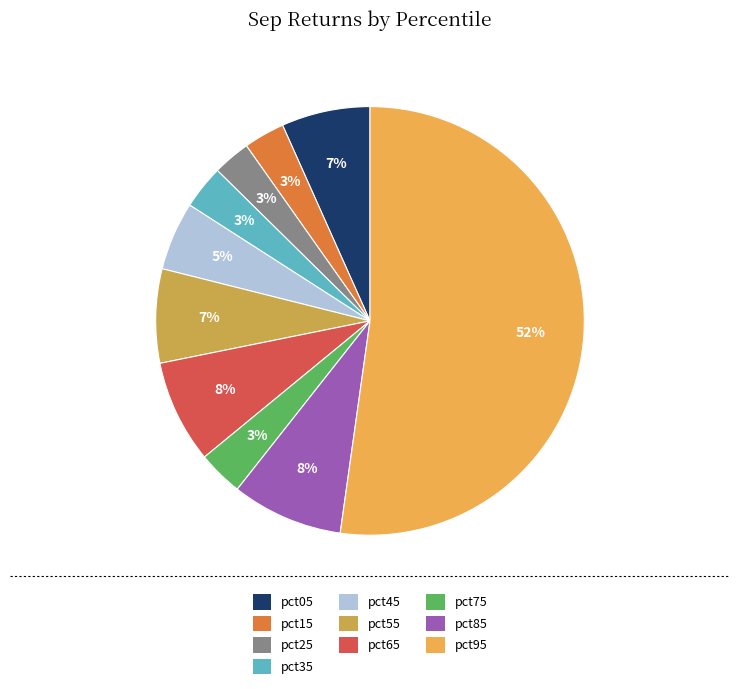

What is the majority slice?

pct95